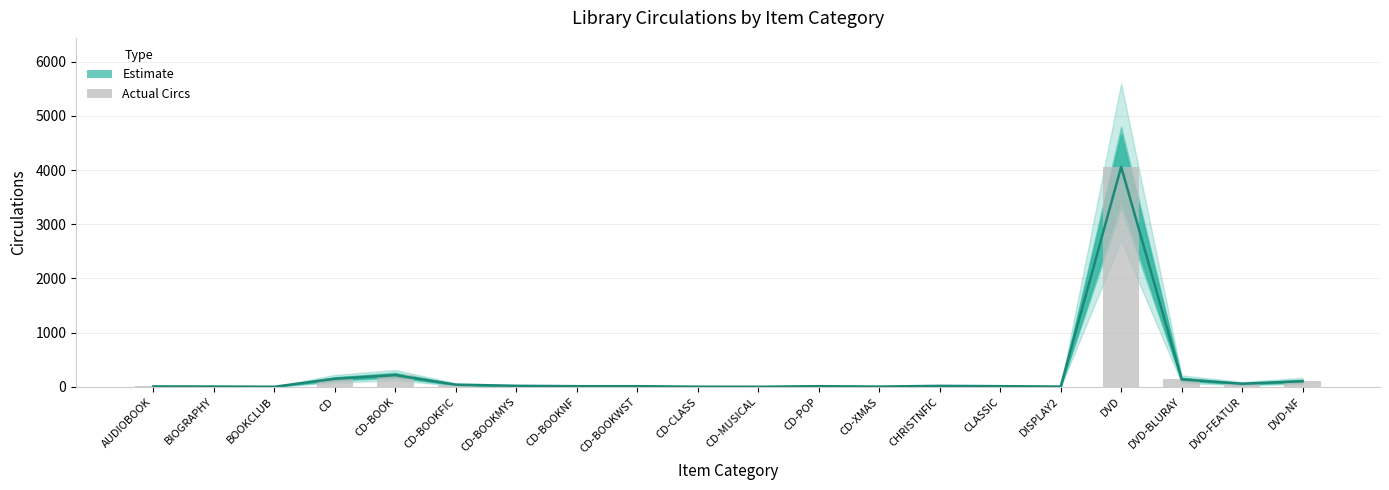

Which has a higher value, CHRISTNFIC or DVD-NF?

DVD-NF